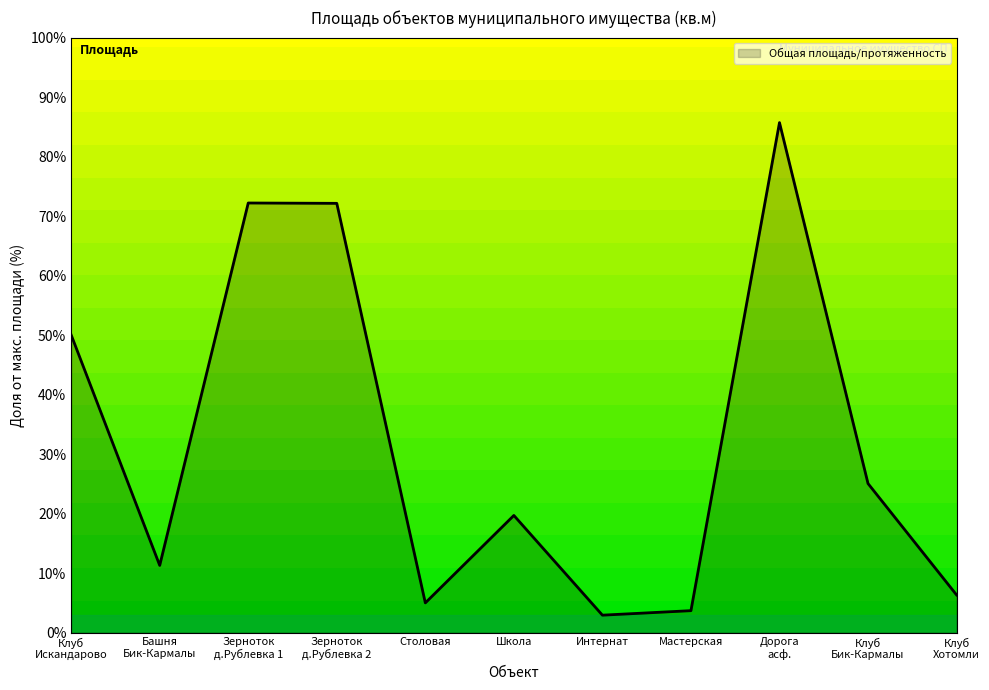

What position from the left is Мастерская?

8